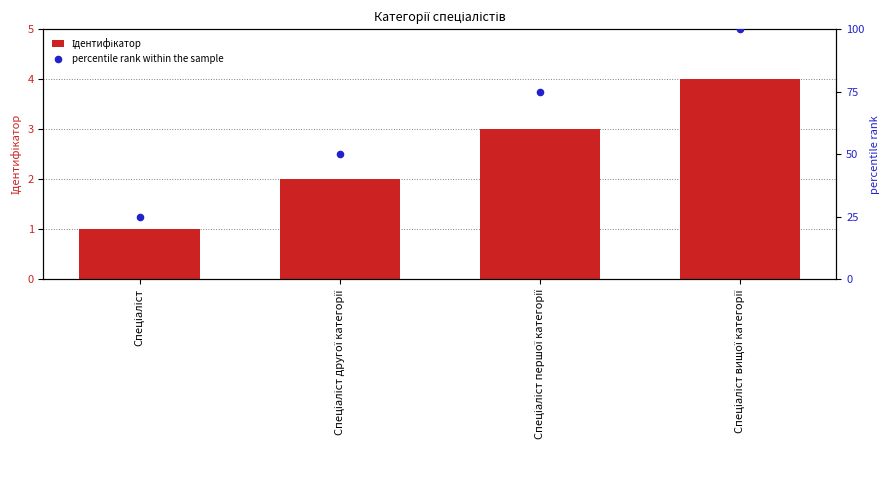

Which series contains the highest Y value?

percentile rank within the sample